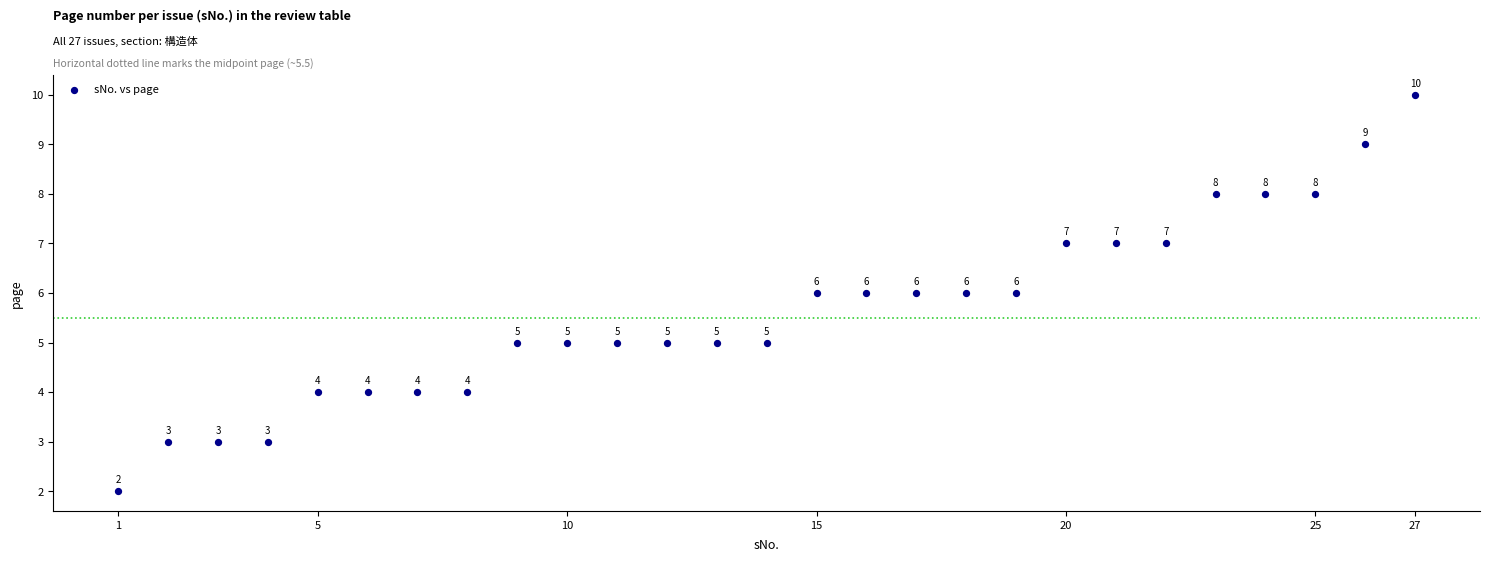

What is the range of X values (max minus min)?

26